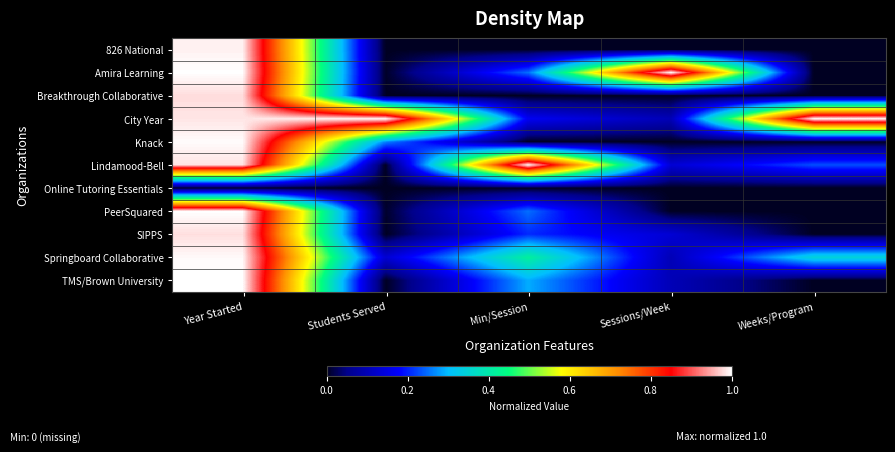

At which category does the chart reach its minimum across all series?

Students Served